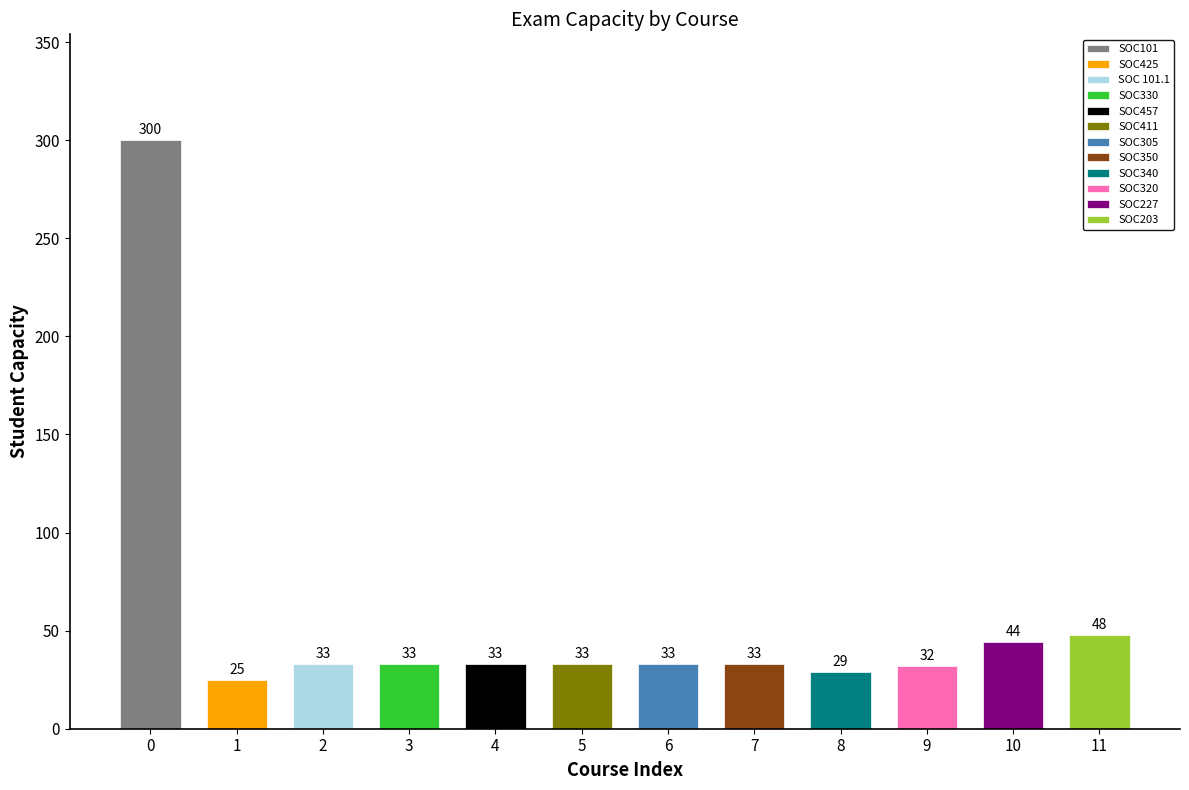

Is it true that the value at SOC101 is 300?

True